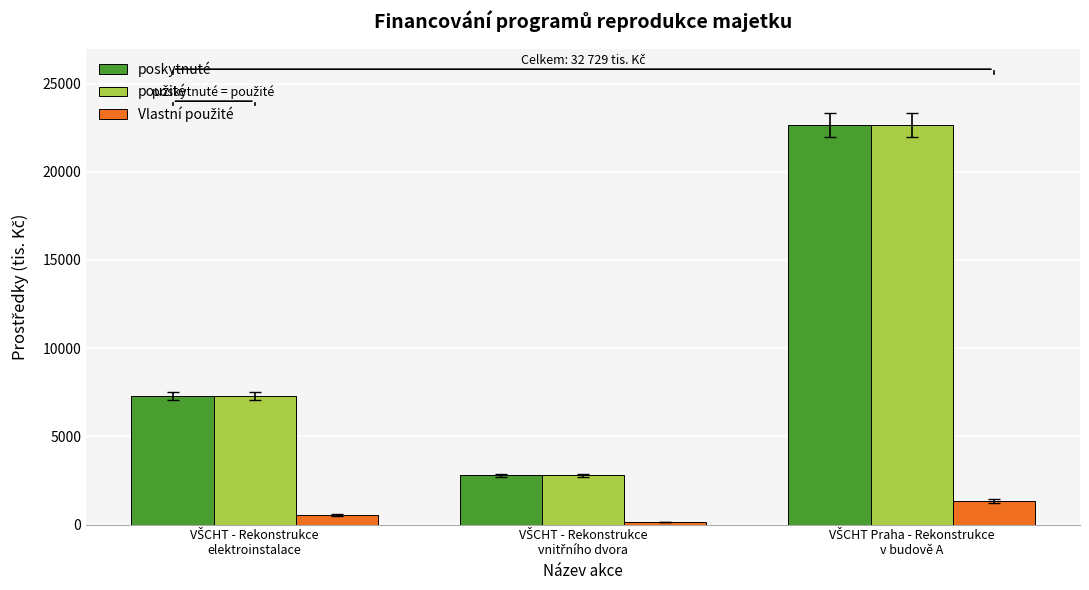

What is the average value of the poskytnuté series?

10910